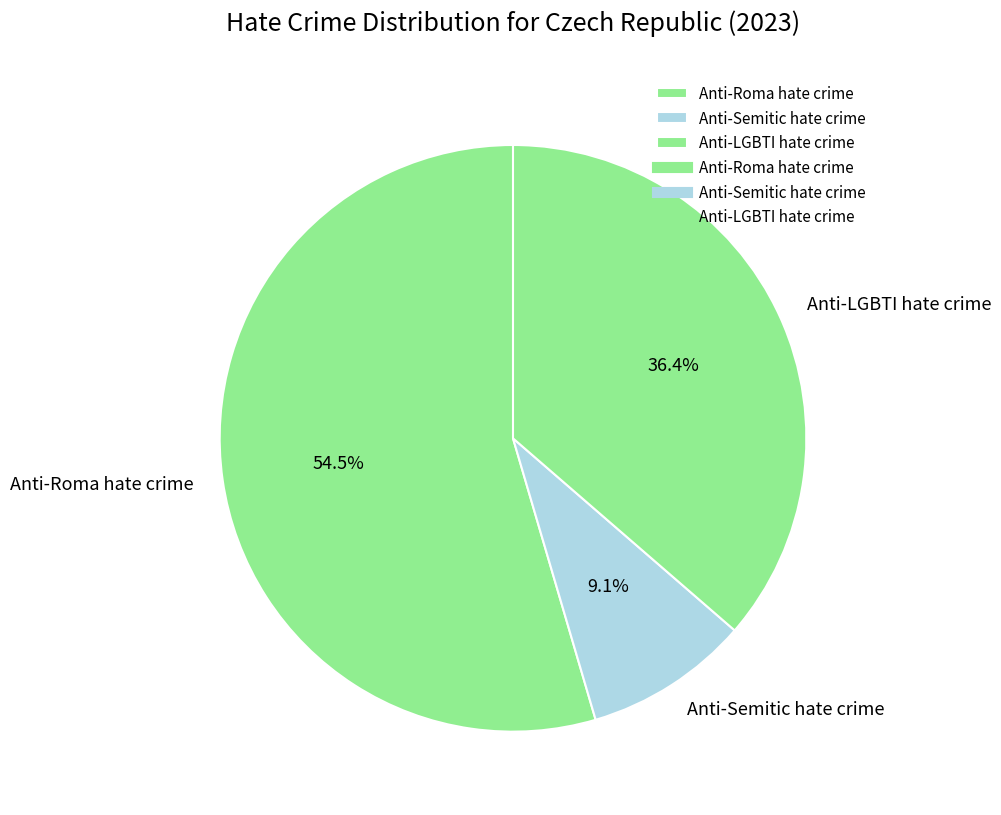

What is the ratio of the value at Anti-Roma hate crime to the value at Anti-Semitic hate crime?

6.0